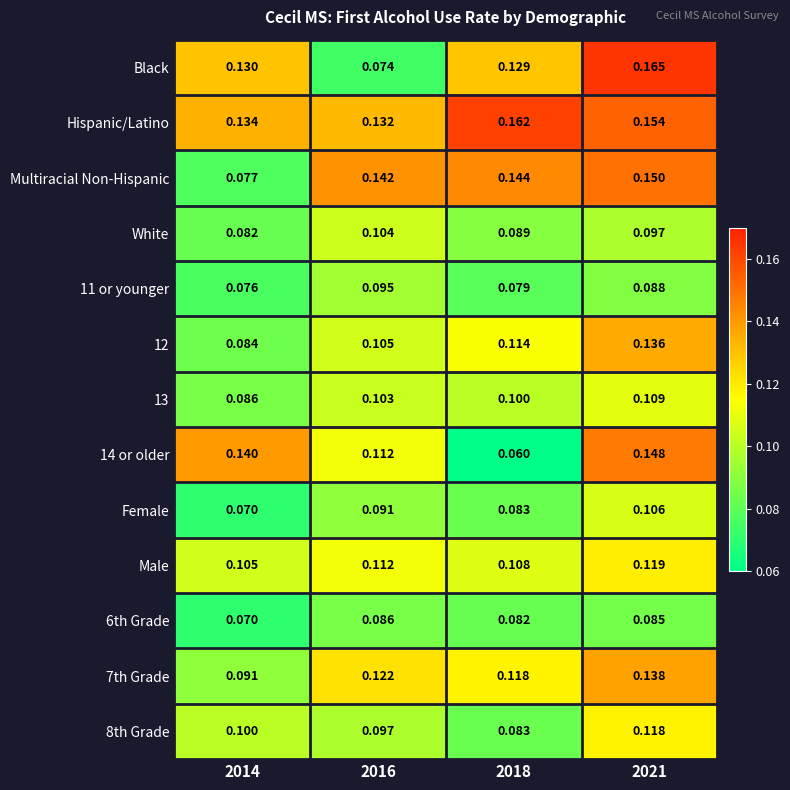

Between 2014 and 2016, which series saw the biggest shift?

Multiracial Non-Hispanic